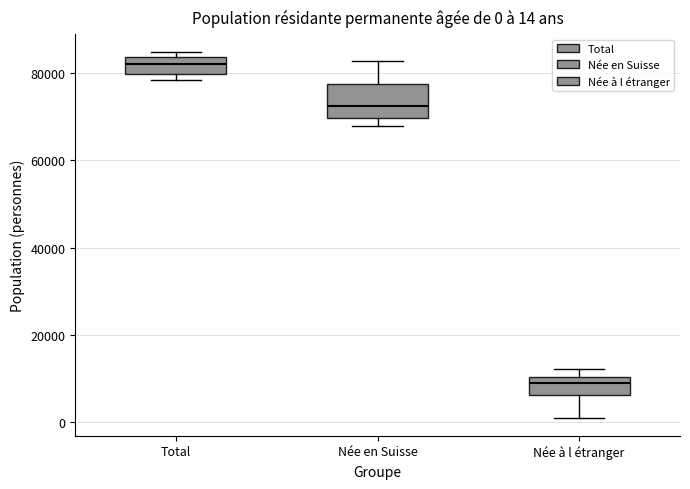

Which box's median line is the lowest?

Née à l étranger